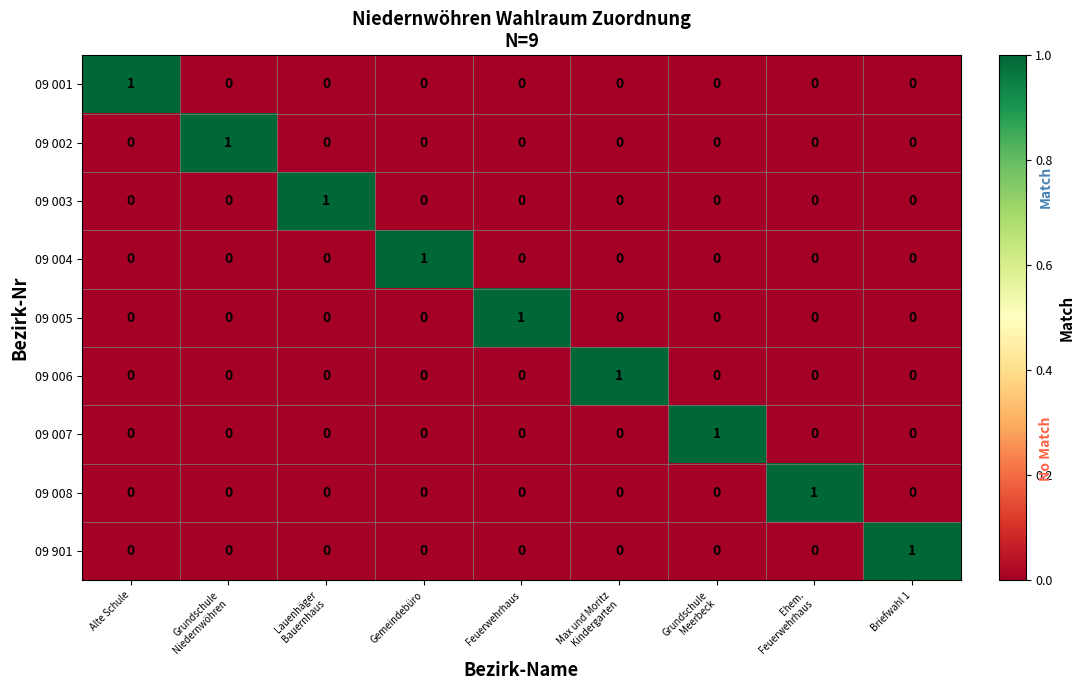

What is the total value across all series at Feuerwehrhaus?

1